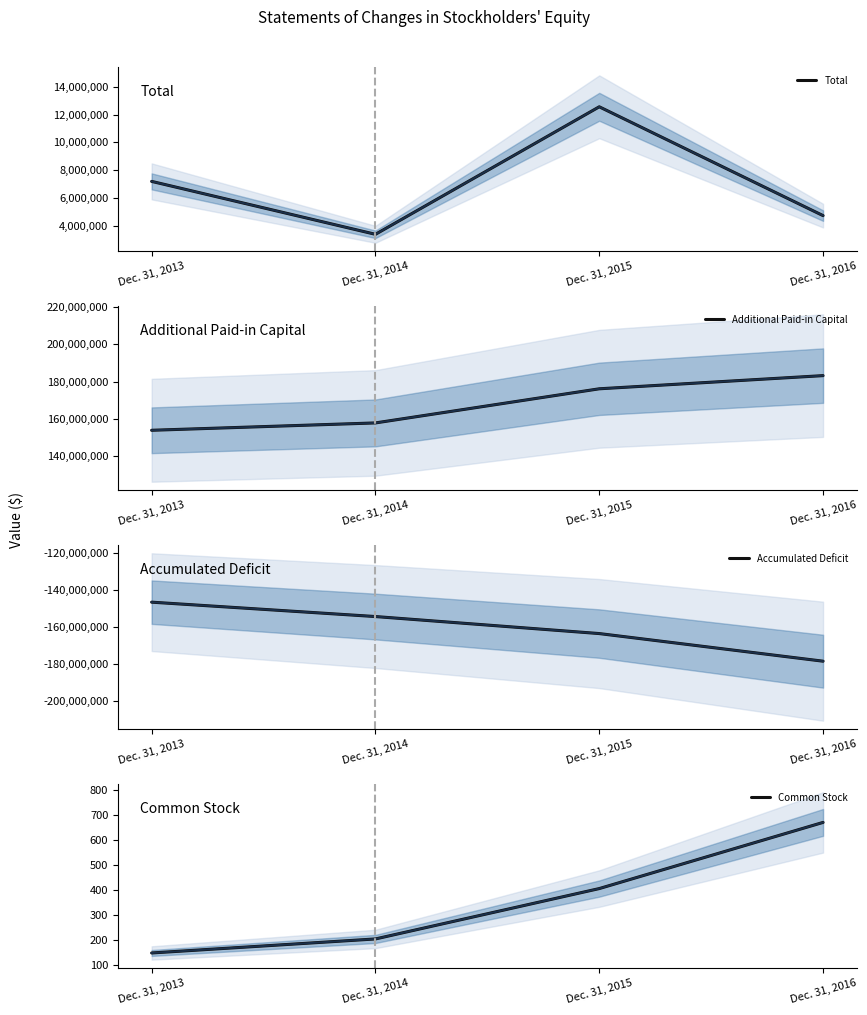

How many interior local peaks does the Total series have?

1